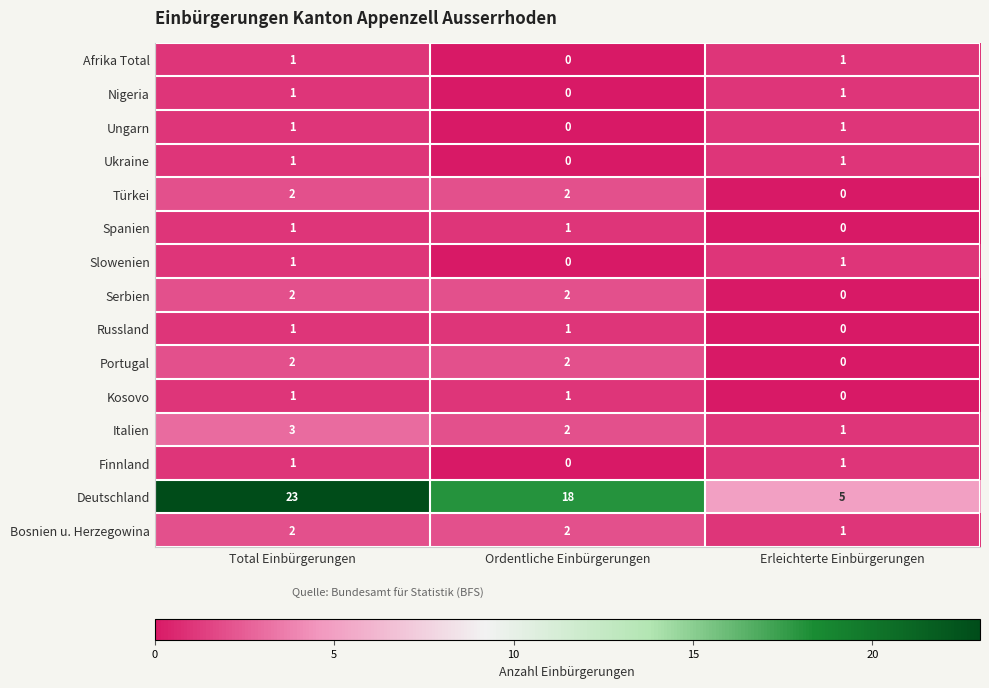

The Türkei series shows 0 at Erleichterte Einbürgerungen. True or false?

True